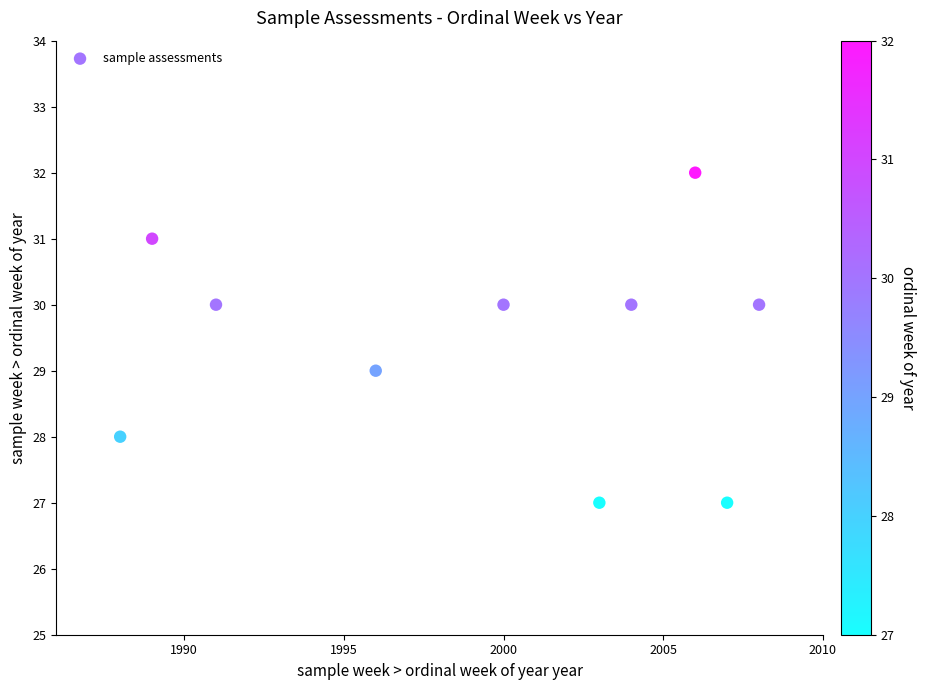

What is the range of X values (max minus min)?

20